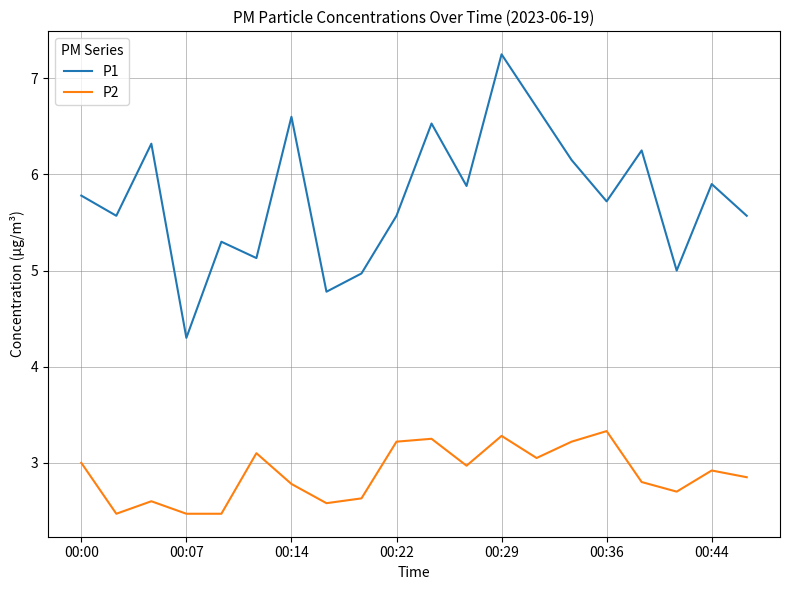

Which series has the largest total across all categories?

P1